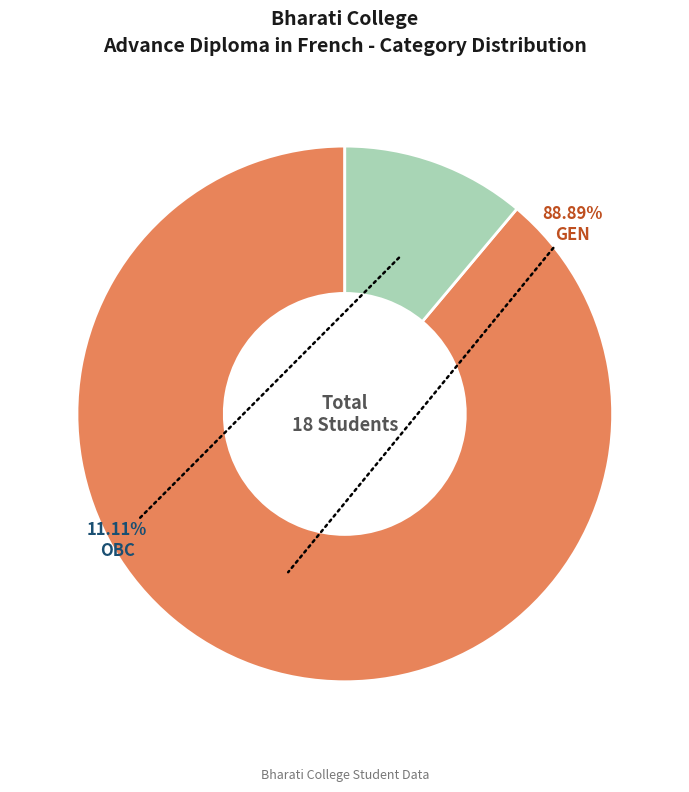

What is the majority slice?

GEN